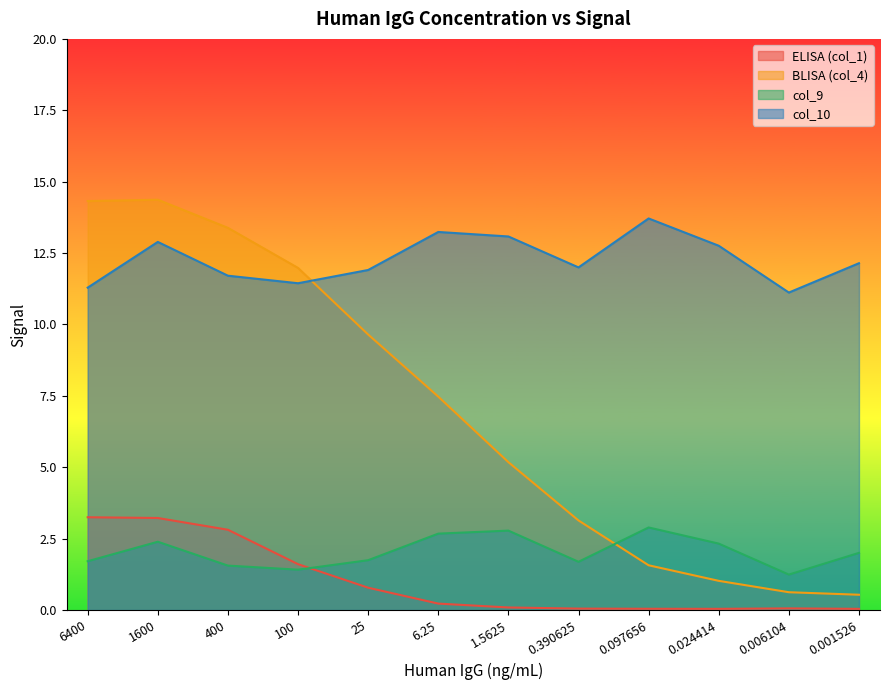

Which series has the widest spread of values?

BLISA (col_4)